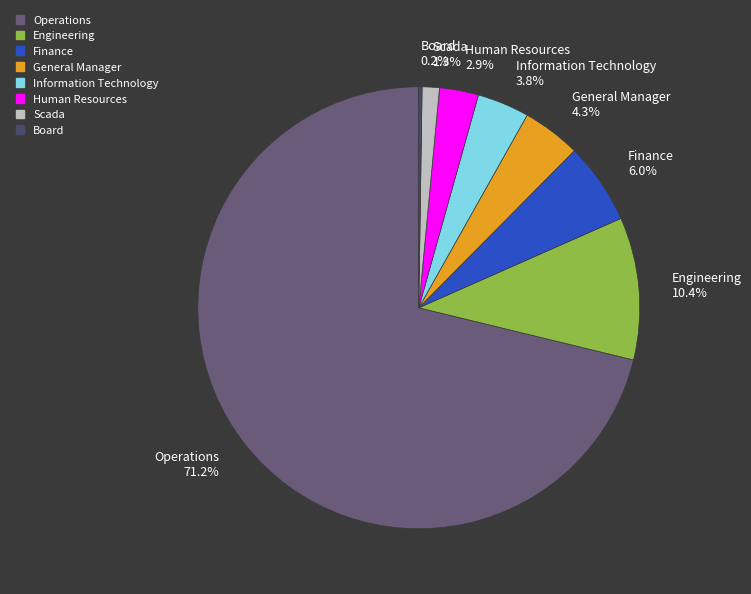

Between Human Resources and Scada, which is larger?

Human Resources